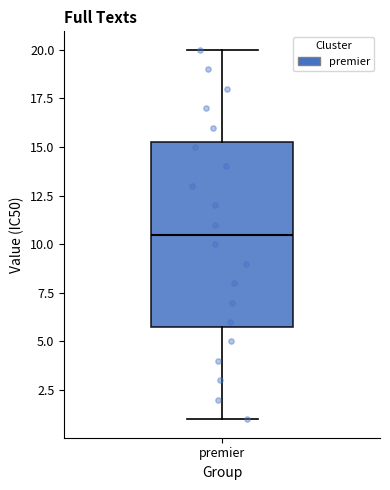

Read this box plot against the y-axis: the position of the median line, the range covered by the box, and the ends of both whiskers. The values are not printed on the chart, so give them approximately, as read against the axis.

median 10.5, box 6.0 to 15.5, whiskers 1.0 to 20.0